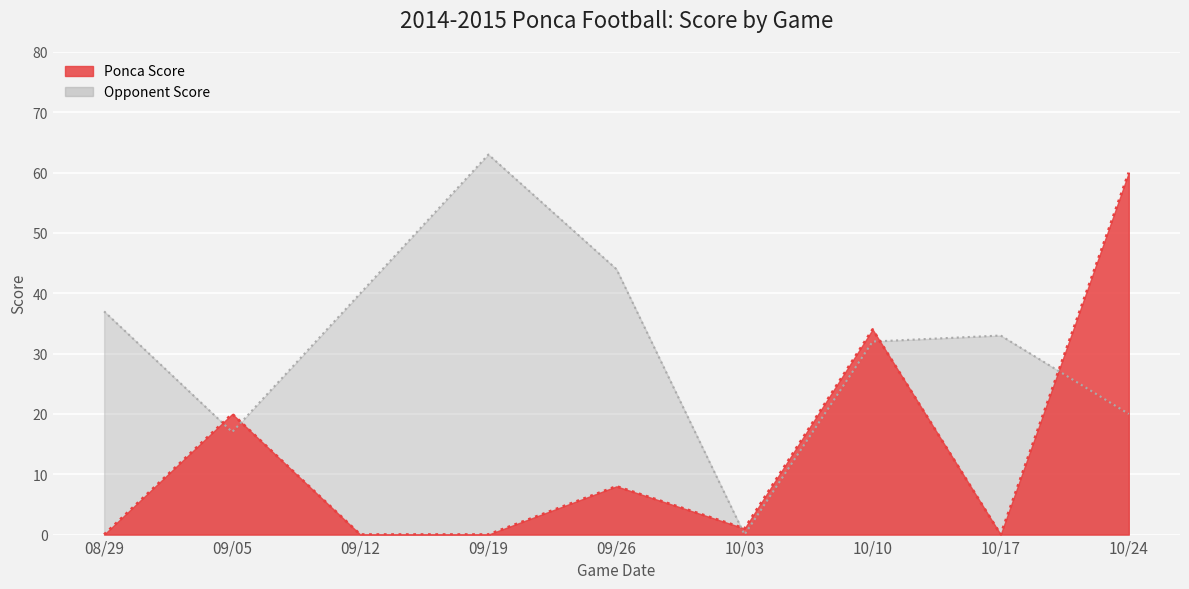

Reading right to left, extract all data points from this chart.

Ponca Score: 10/24=60	10/17=0	10/10=34	10/03=1	09/26=8	09/19=0	09/12=0	09/05=20	08/29=0
Opponent Score: 10/24=20	10/17=33	10/10=32	10/03=0	09/26=44	09/19=63	09/12=40	09/05=17	08/29=37